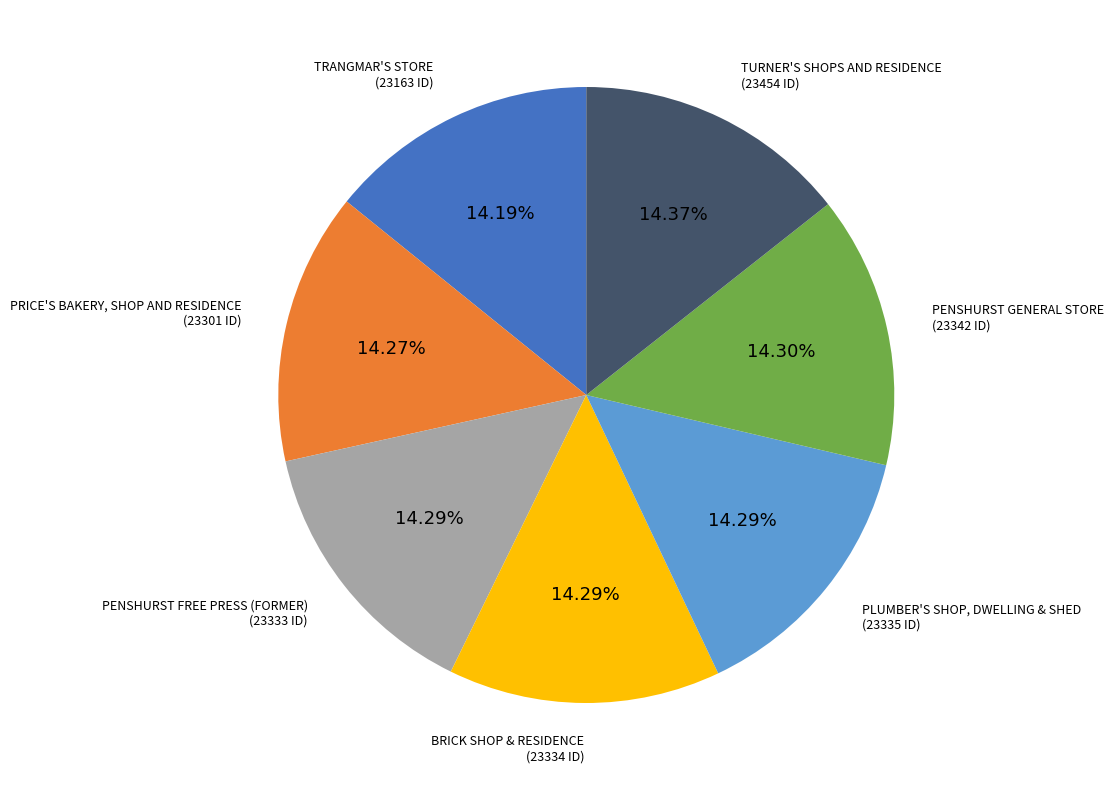

Count the number of slices in the pie.

7